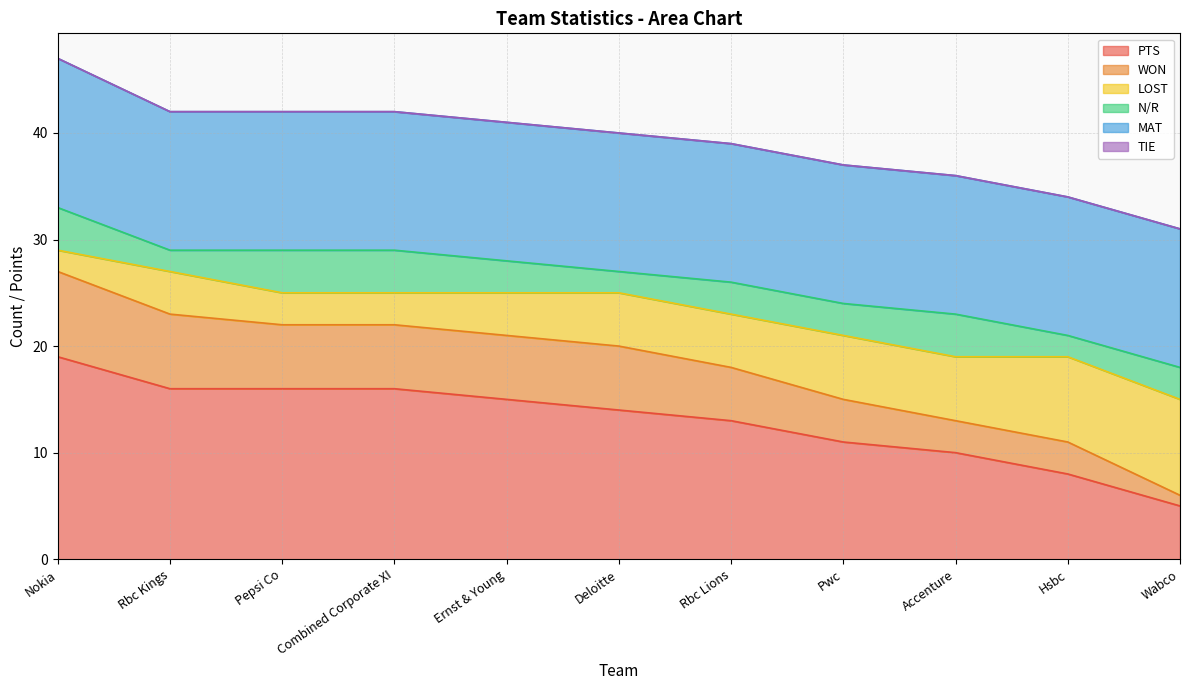

Which category has the lowest value in the PTS series?

Wabco